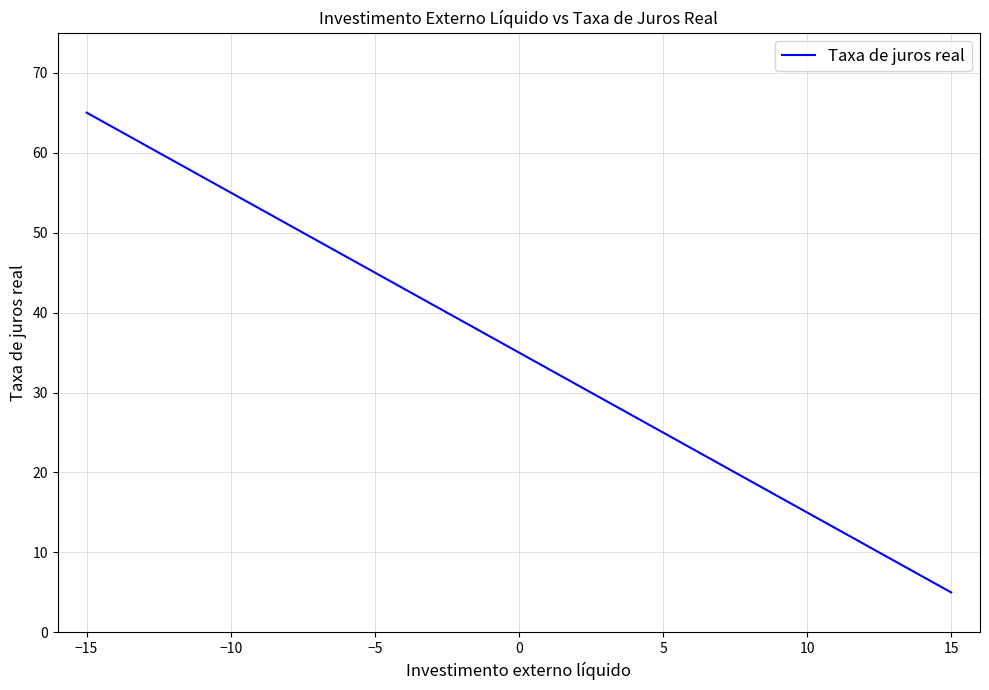

What is the minimum value shown in the chart?

5